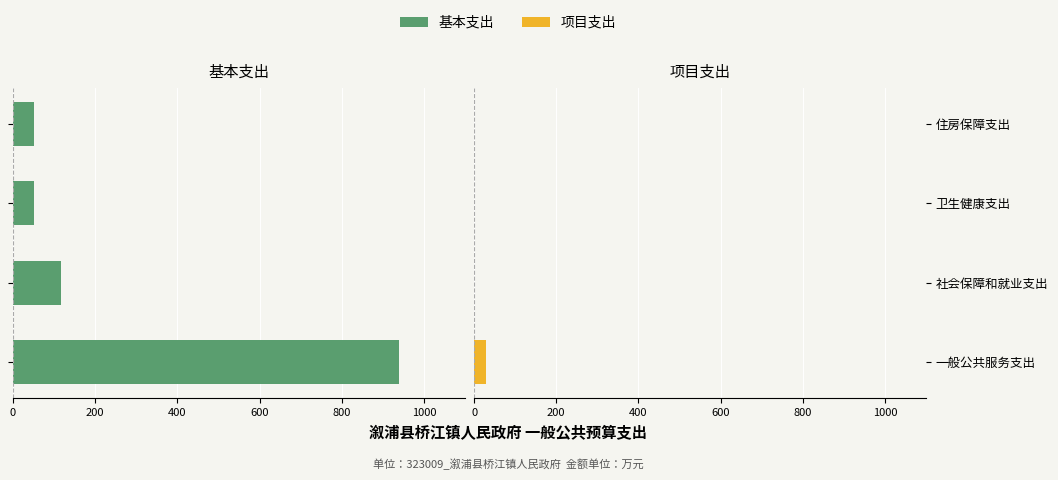

What is the value of the 基本支出 bar at the 1st from the left?

939.6